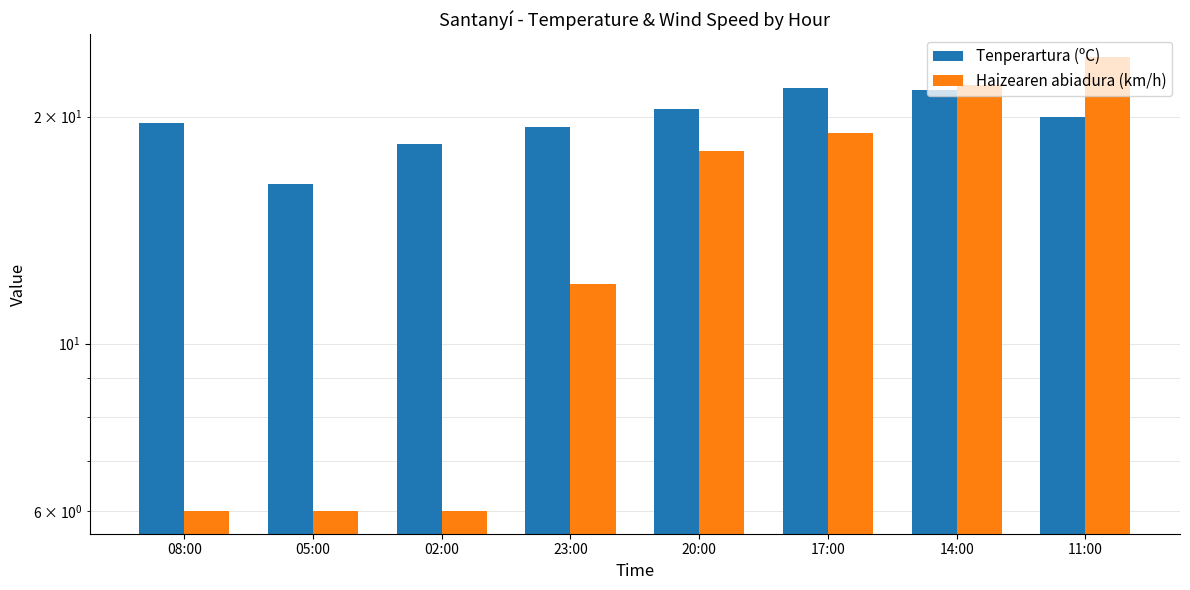

Count the number of data series in this chart.

2